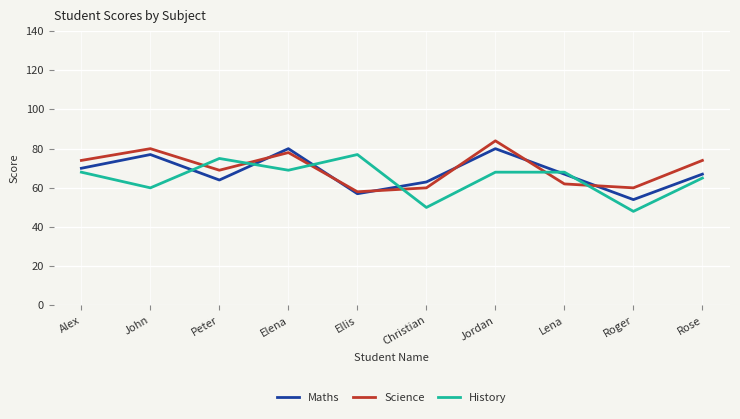

How many lines are shown in the chart?

3